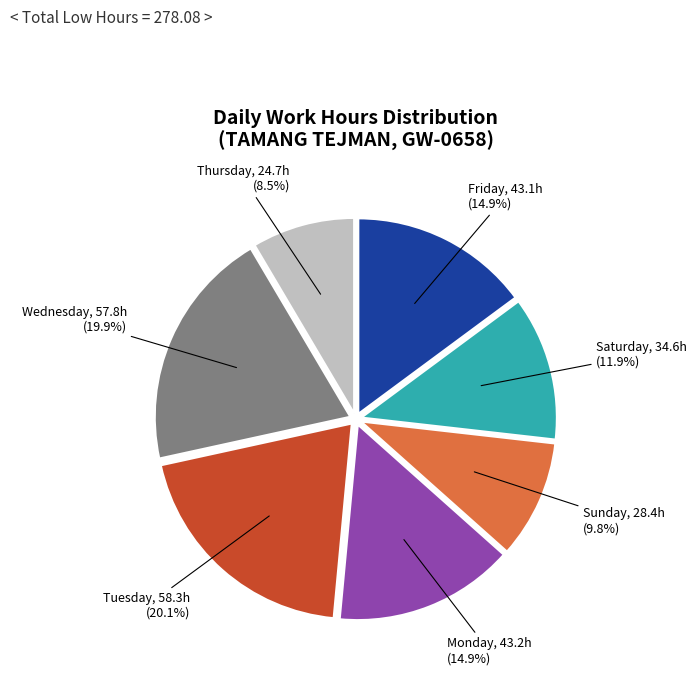

Is there a majority slice in this chart?

No